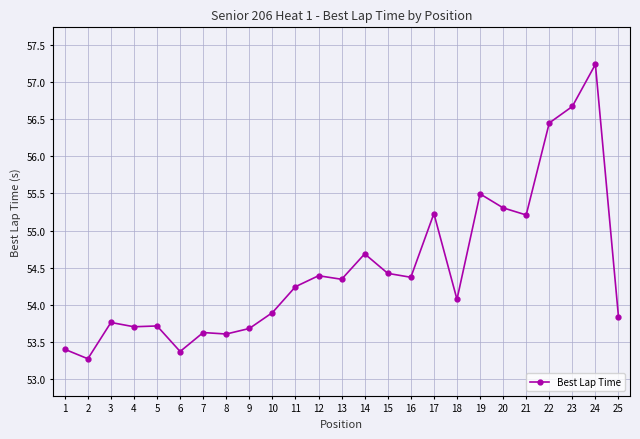

At which category does the chart reach its minimum across all series?

2